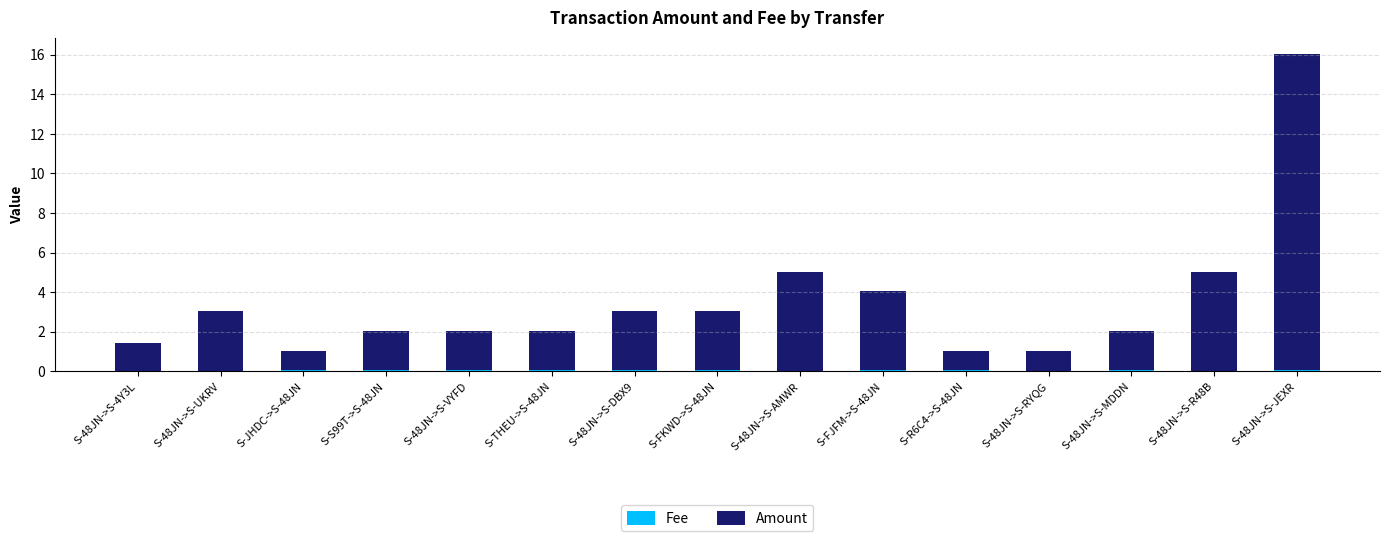

At which category is the sum across all series the highest?

S-48JN->S-JEXR